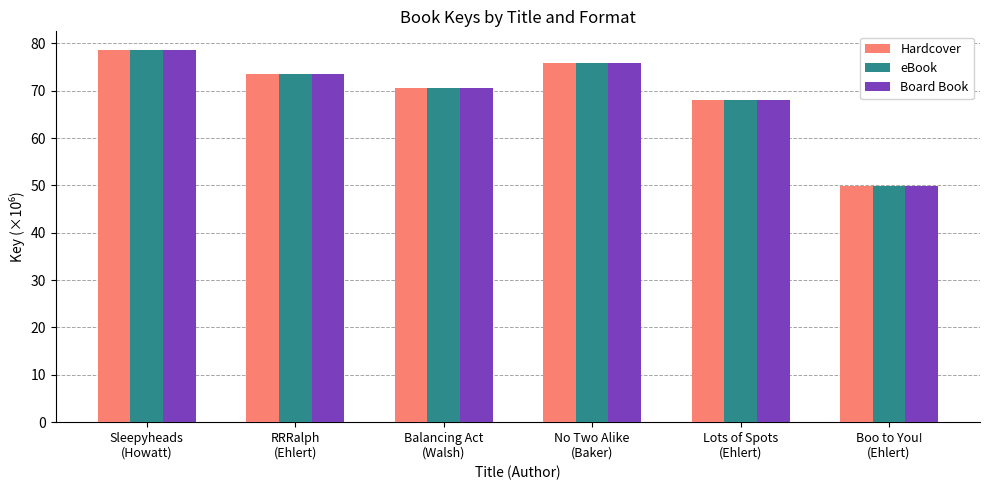

What is the total value across all series at Sleepyheads
(Howatt)?

235.9